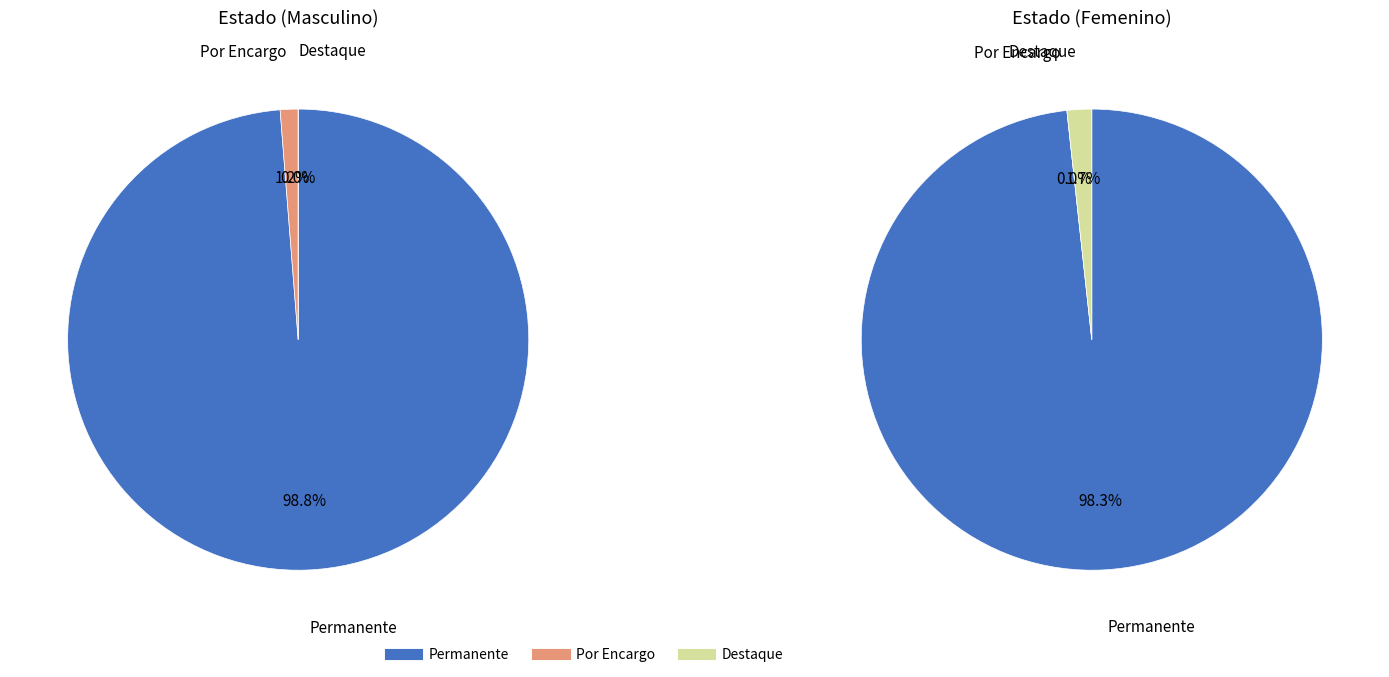

What percentage is NOT represented by Permanente?

1.4%